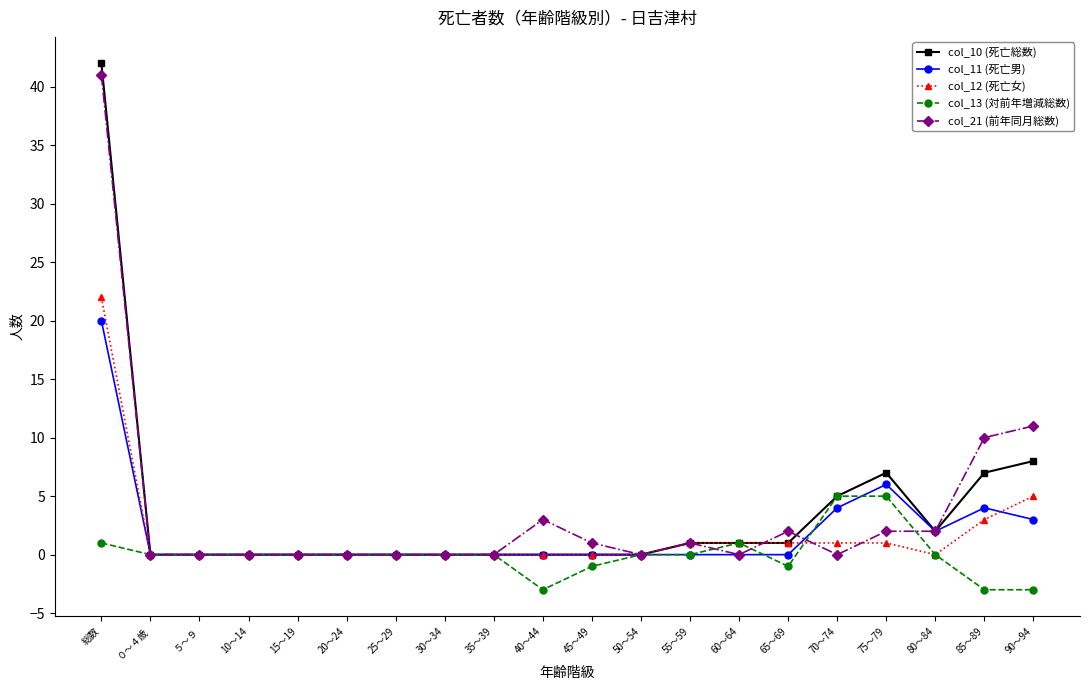

At 90～94, list the series in order from smallest to largest.

col_13 (対前年増減総数), col_11 (死亡男), col_12 (死亡女), col_10 (死亡総数), col_21 (前年同月総数)